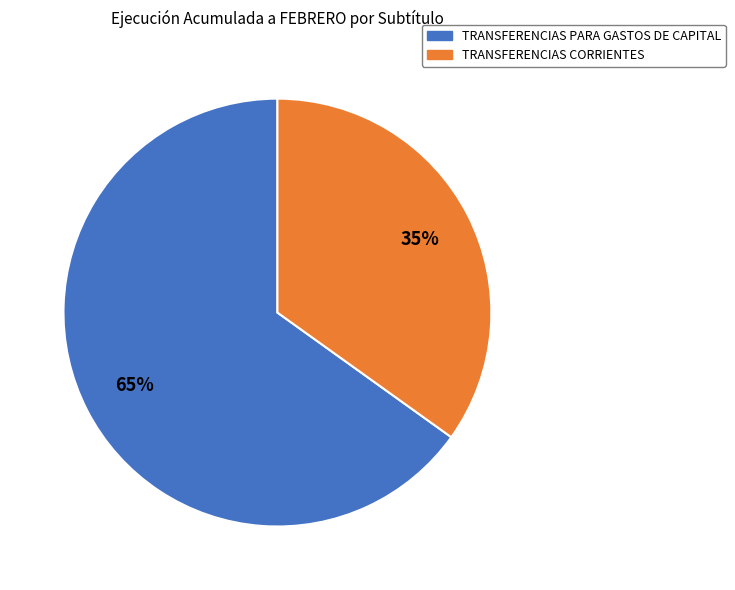

To the nearest percent, what is the difference between the largest and smallest slice percentages?

30%